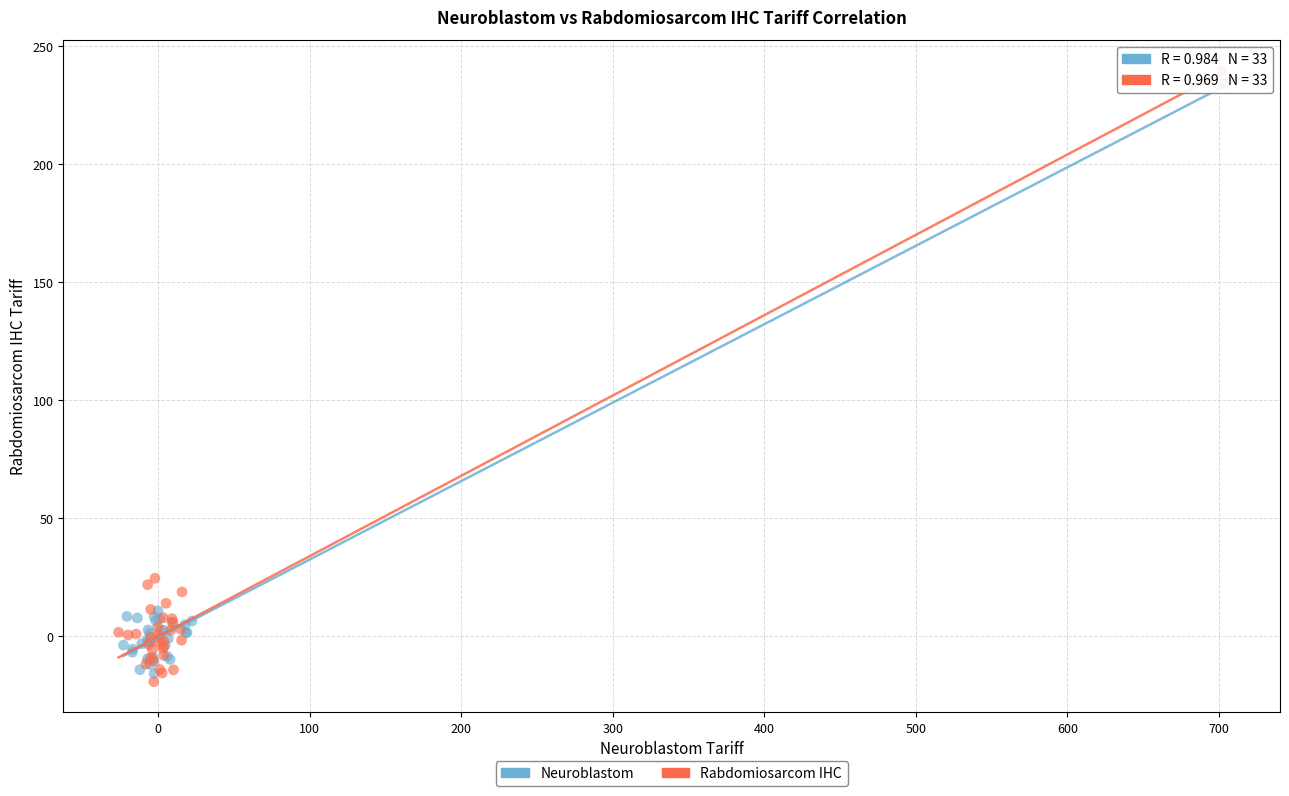

Which series contains the lowest Y value?

Rabdomiosarcom IHC